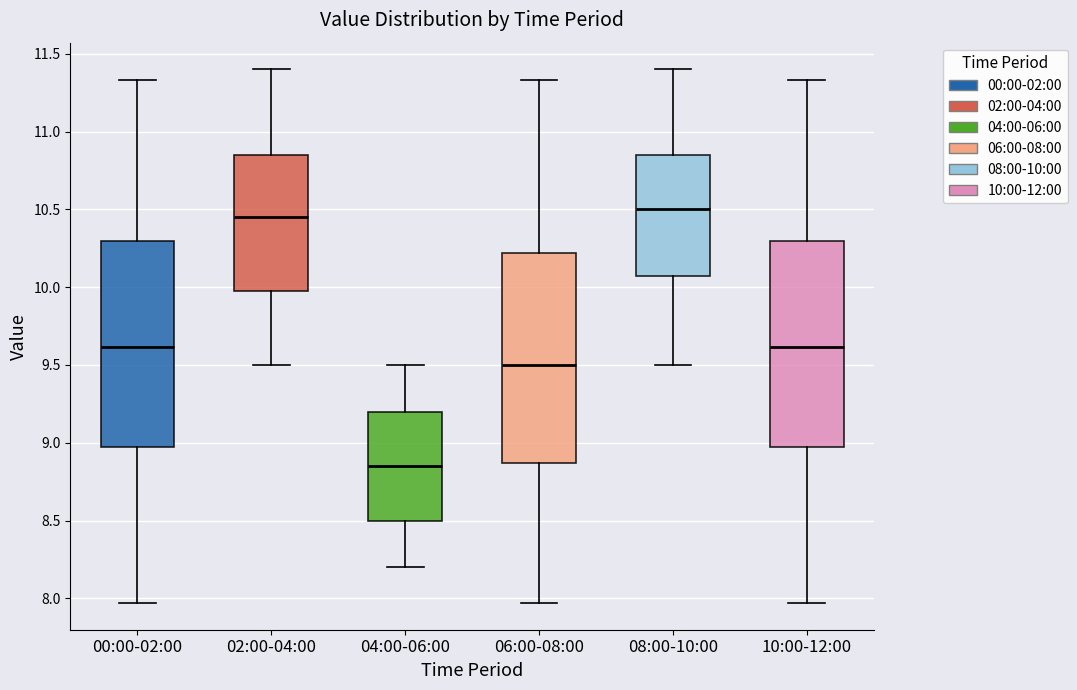

Reading left to right, transcribe this box plot: for each box, give where its median line is, the range the box spans, and where its two whiskers end, as read against the y-axis. The values are not printed on the chart, so give them approximately, as read against the axis.

00:00-02:00: median 9.60, box 9.00 to 10.30, whiskers 7.95 to 11.35
02:00-04:00: median 10.45, box 10.00 to 10.85, whiskers 9.50 to 11.40
04:00-06:00: median 8.85, box 8.50 to 9.20, whiskers 8.20 to 9.50
06:00-08:00: median 9.50, box 8.85 to 10.20, whiskers 7.95 to 11.35
08:00-10:00: median 10.50, box 10.10 to 10.85, whiskers 9.50 to 11.40
10:00-12:00: median 9.60, box 9.00 to 10.30, whiskers 7.95 to 11.35